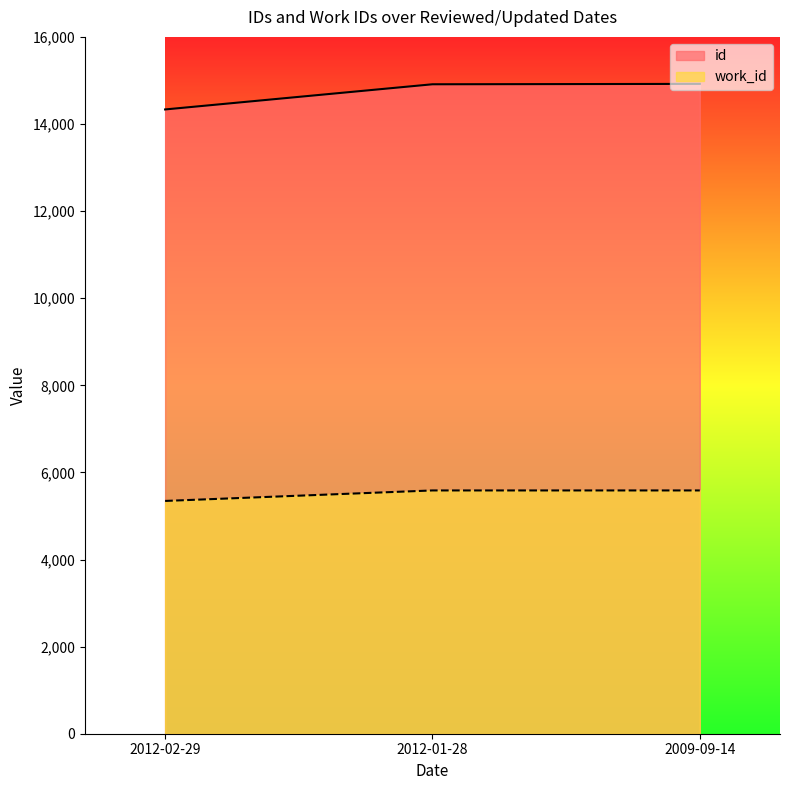

The value of work_id at 2012-02-29 is 2392. True or false?

False